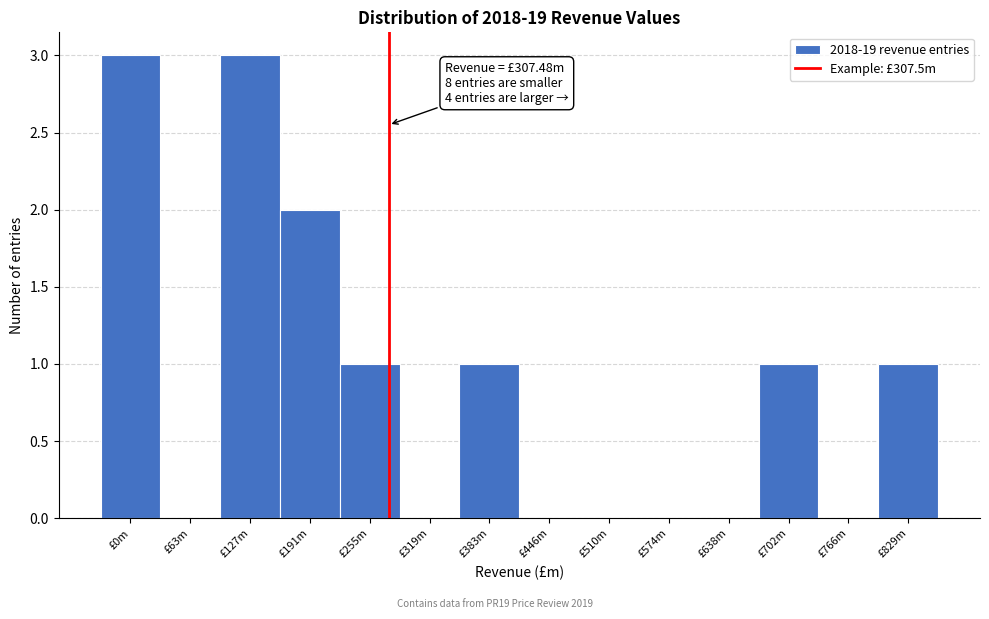

Reading left to right, list all the values displayed in this chart.

£0m=3	£63m=0	£127m=3	£191m=2	£255m=1	£319m=0	£383m=1	£446m=0	£510m=0	£574m=0	£638m=0	£702m=1	£766m=0	£829m=1